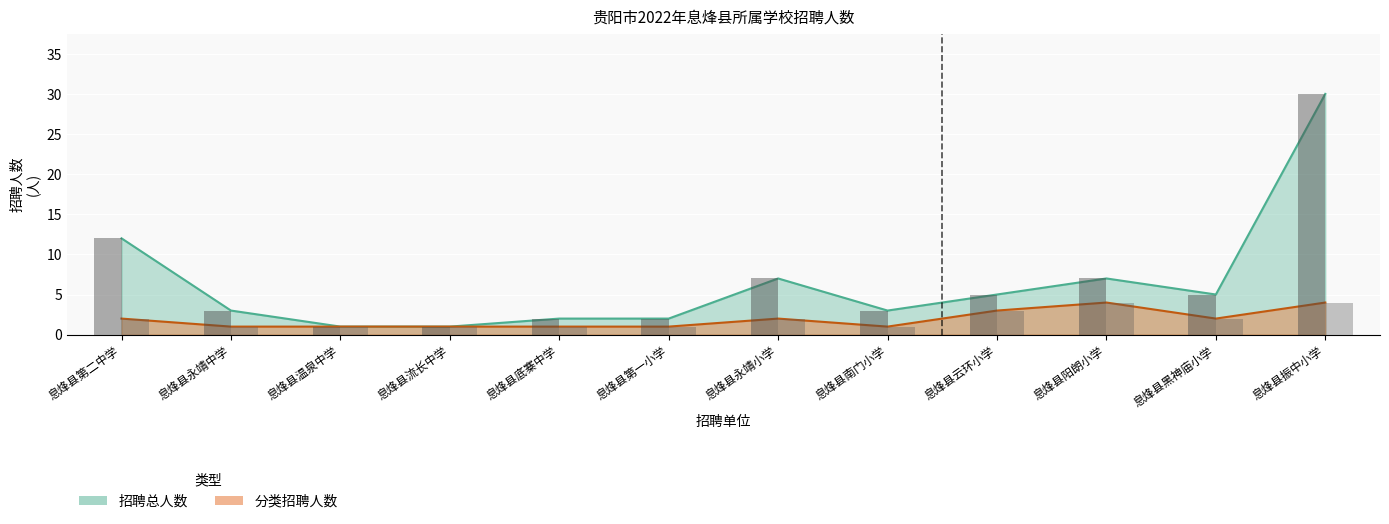

Reading right to left, list all the values displayed in this chart.

招聘总人数: 30	5	7	5	3	7	2	2	1	1	3	12
分类招聘人数: 4	2	4	3	1	2	1	1	1	1	1	2